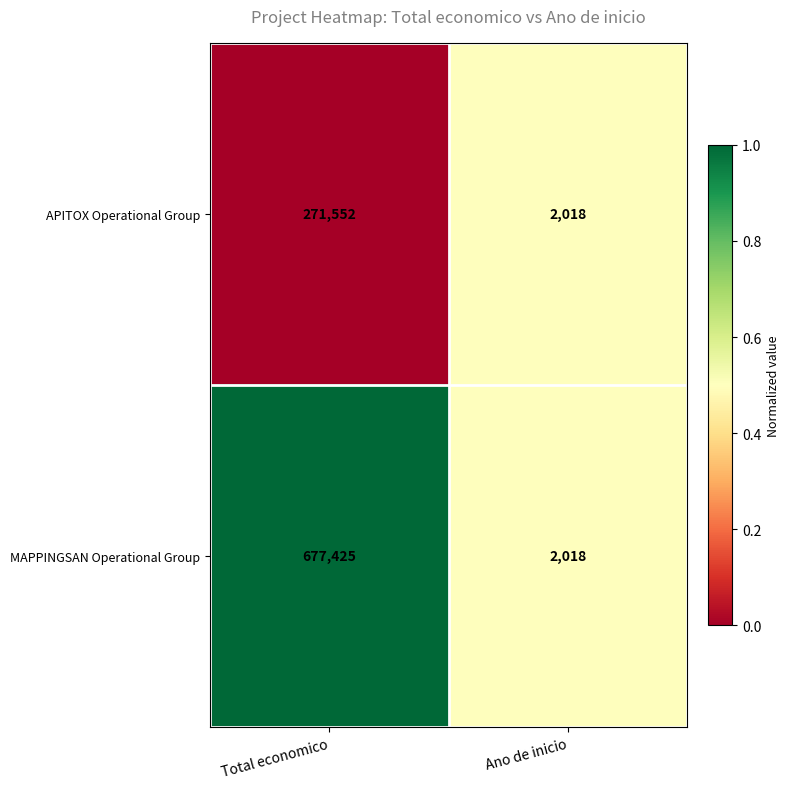

Rank the series by their average value, from lowest to highest.

APITOX Operational Group, MAPPINGSAN Operational Group